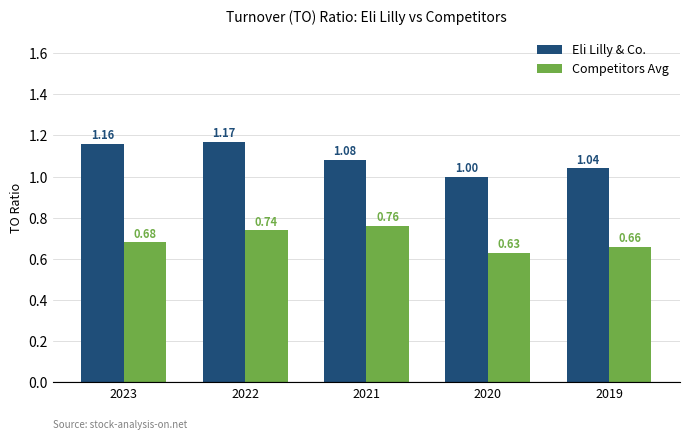

How many bars are there in each group?

2